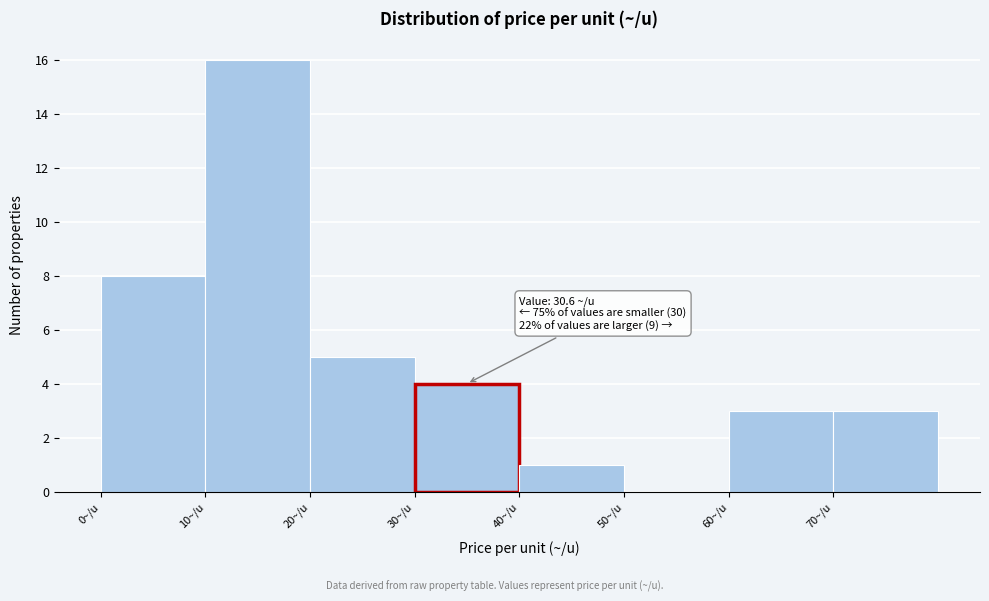

Which range on the x-axis has the tallest bar?

10 to 20